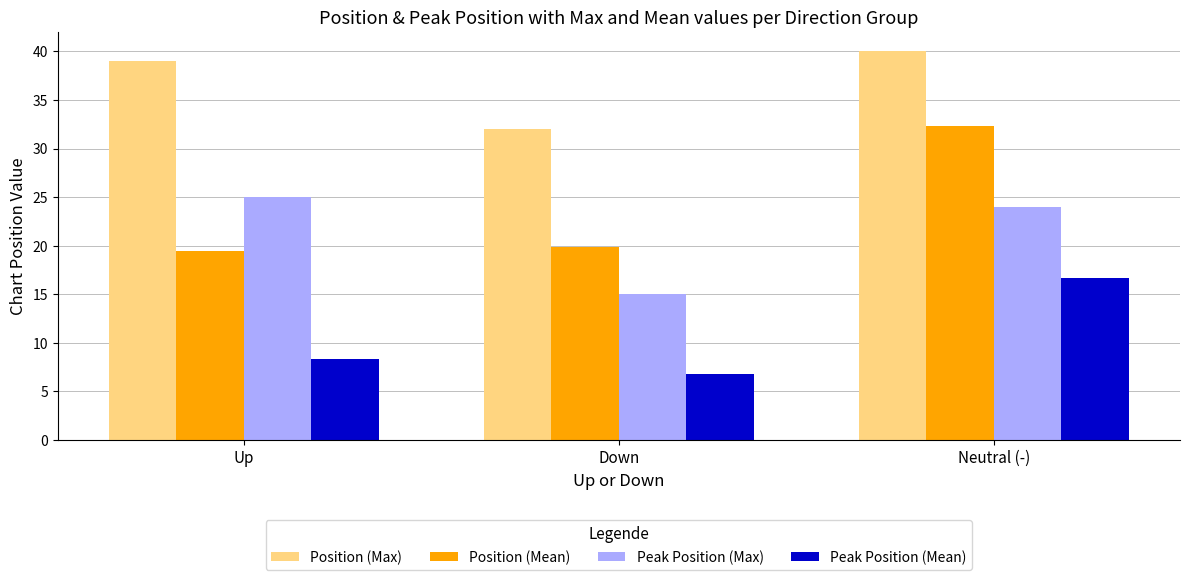

Between Up and Neutral (-), which series saw the biggest shift?

Position (Mean)